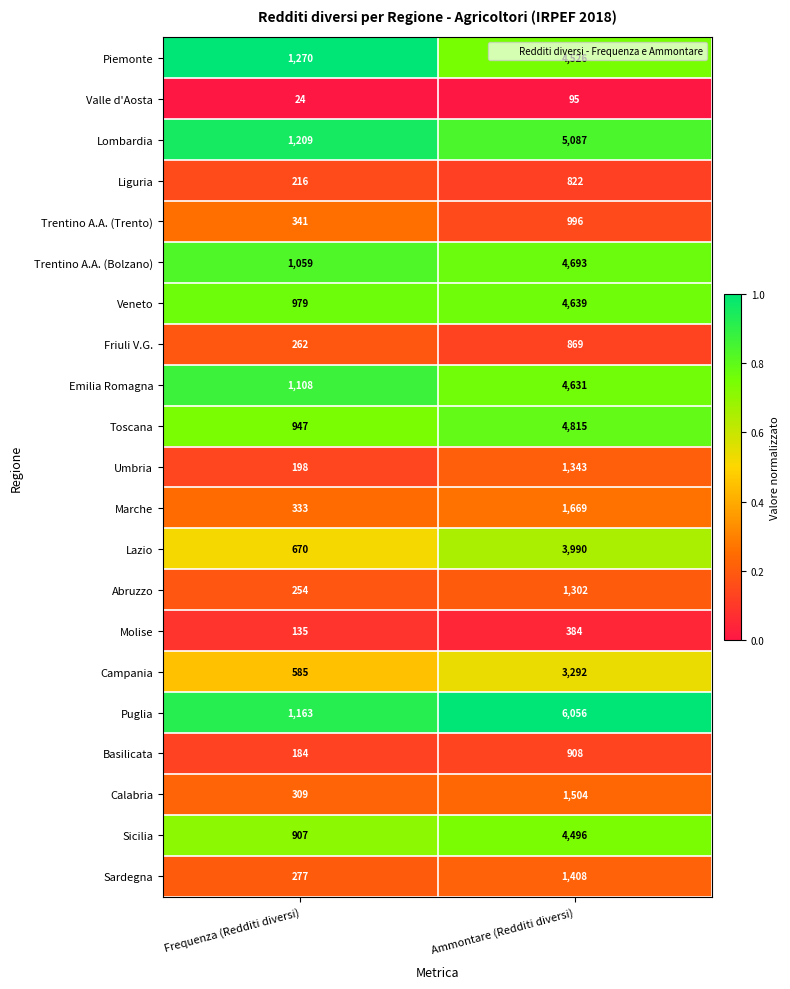

The value of Valle d'Aosta at Ammontare (Redditi diversi) is 170. True or false?

False